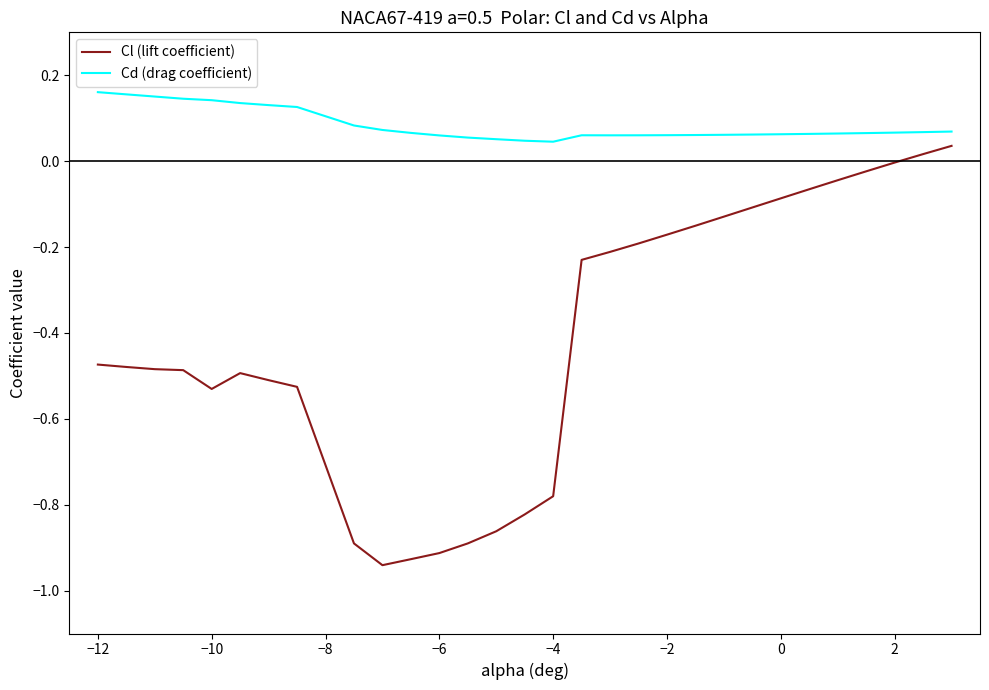

True or false: Cl (lift coefficient) and Cd (drag coefficient) intersect in this chart.

False